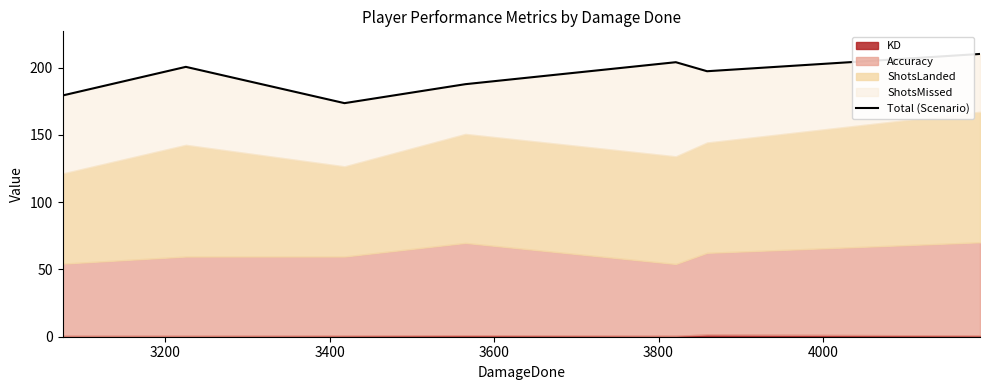

What is the maximum value shown in the chart?

210.2